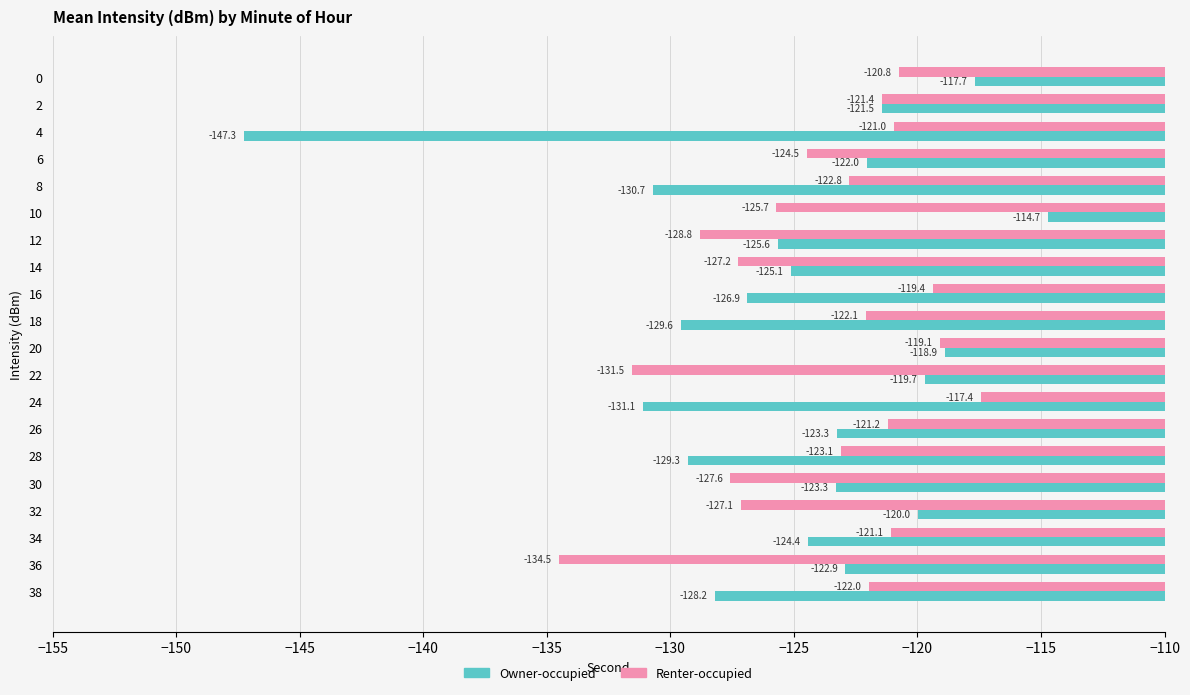

What is the lowest value of the Renter-occupied series?

-134.5